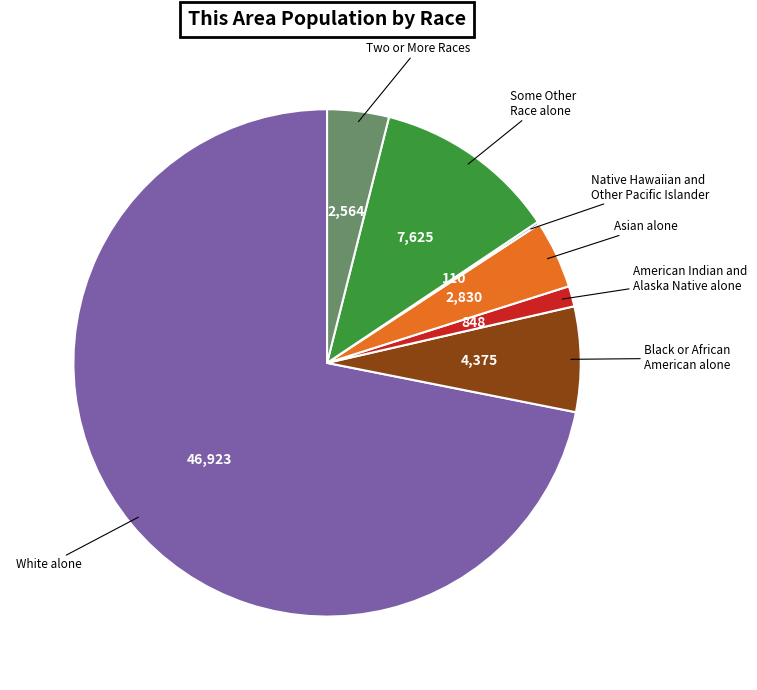

Is there a majority slice in this chart?

Yes